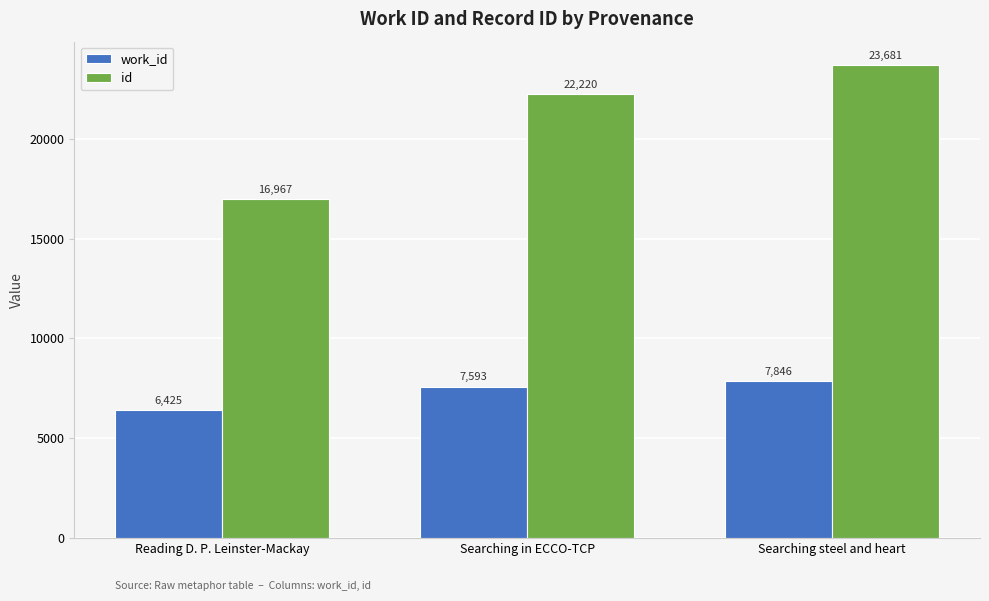

What position from the left is Searching steel and heart?

3